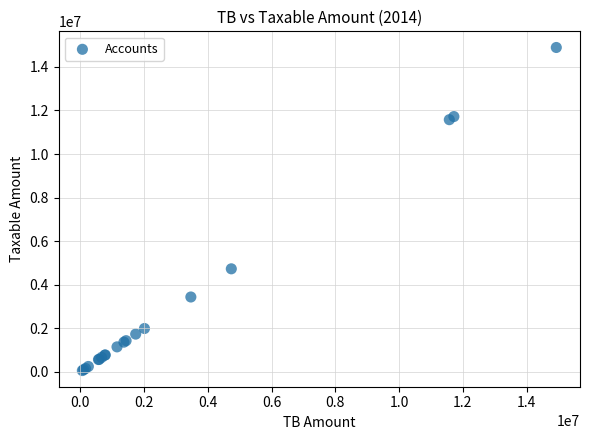

What Y value in the scatter plot is closest to 7474836?

4731146.9